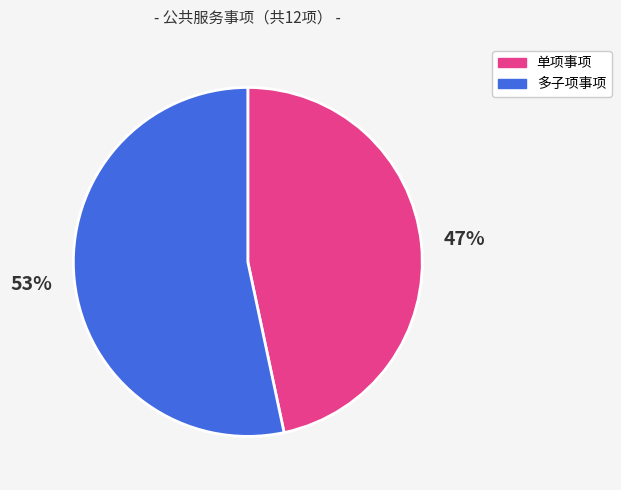

Is there any slice that represents more than half of the pie?

Yes